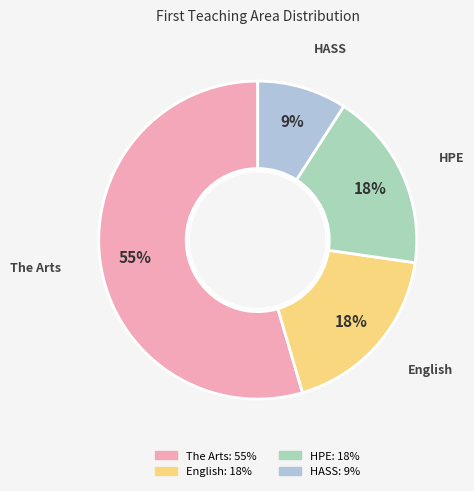

Which category has the biggest portion of the pie?

The Arts